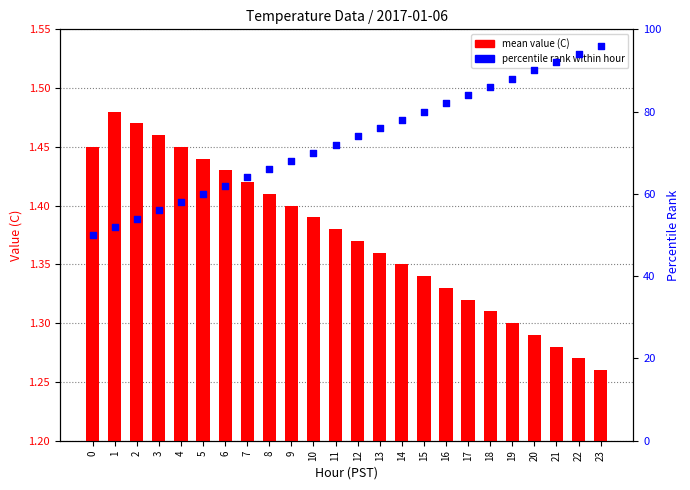

At how many categories does at least one series exceed 93?

2